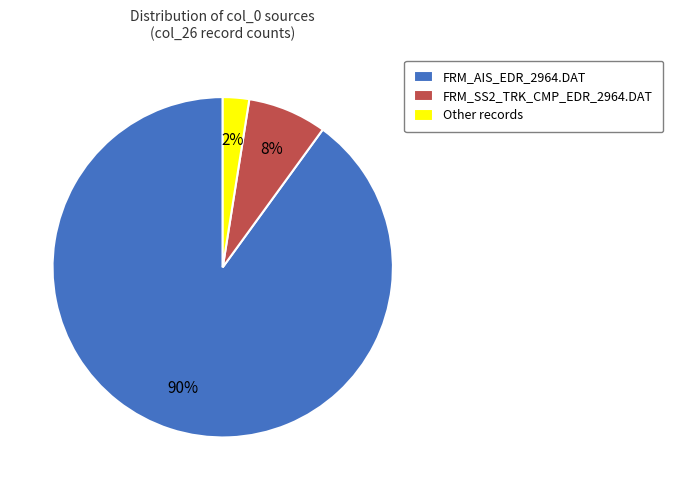

Is it true that Other is 2% of the pie?

True